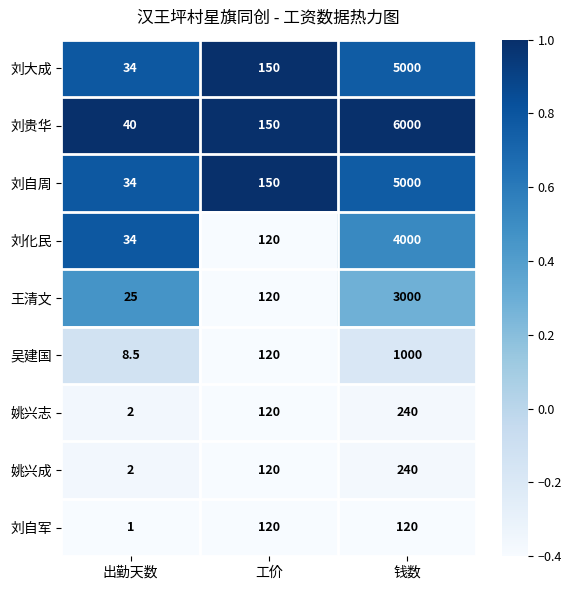

Reading left to right, list all the values displayed in this chart.

刘大成: 出勤天数=34.0	工价=150.0	钱数=5000.0
刘贵华: 出勤天数=40.0	工价=150.0	钱数=6000.0
刘自周: 出勤天数=34.0	工价=150.0	钱数=5000.0
刘化民: 出勤天数=34.0	工价=120.0	钱数=4000.0
王清文: 出勤天数=25.0	工价=120.0	钱数=3000.0
吴建国: 出勤天数=8.5	工价=120.0	钱数=1000.0
姚兴志: 出勤天数=2.0	工价=120.0	钱数=240.0
姚兴成: 出勤天数=2.0	工价=120.0	钱数=240.0
刘自军: 出勤天数=1.0	工价=120.0	钱数=120.0